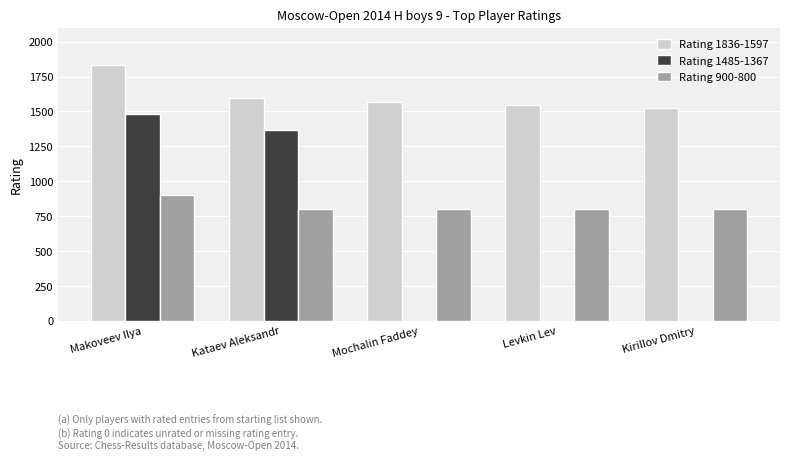

Reading left to right, what are all the values shown in this chart?

Rating 1836-1597: 1836	1597	1565	1543	1522
Rating 1485-1367: 1485	1367	0	0	0
Rating 900-800: 900	800	800	800	800